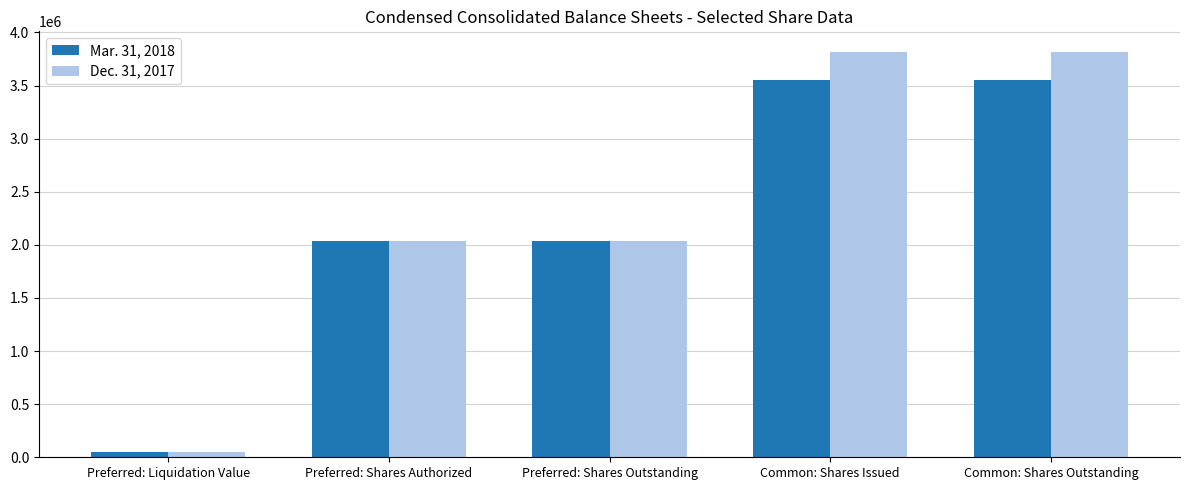

What is the sum of all Mar. 31, 2018 values?

11243086